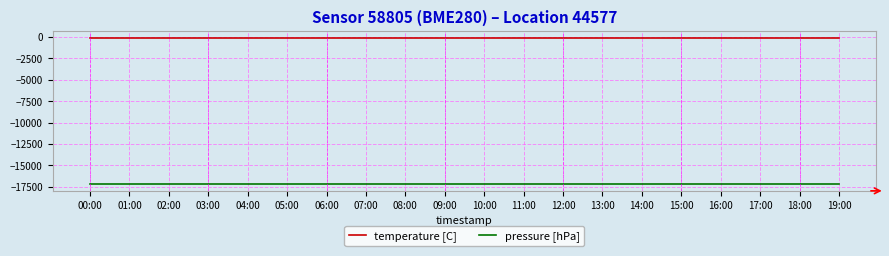

How many distinct data groups are displayed?

2